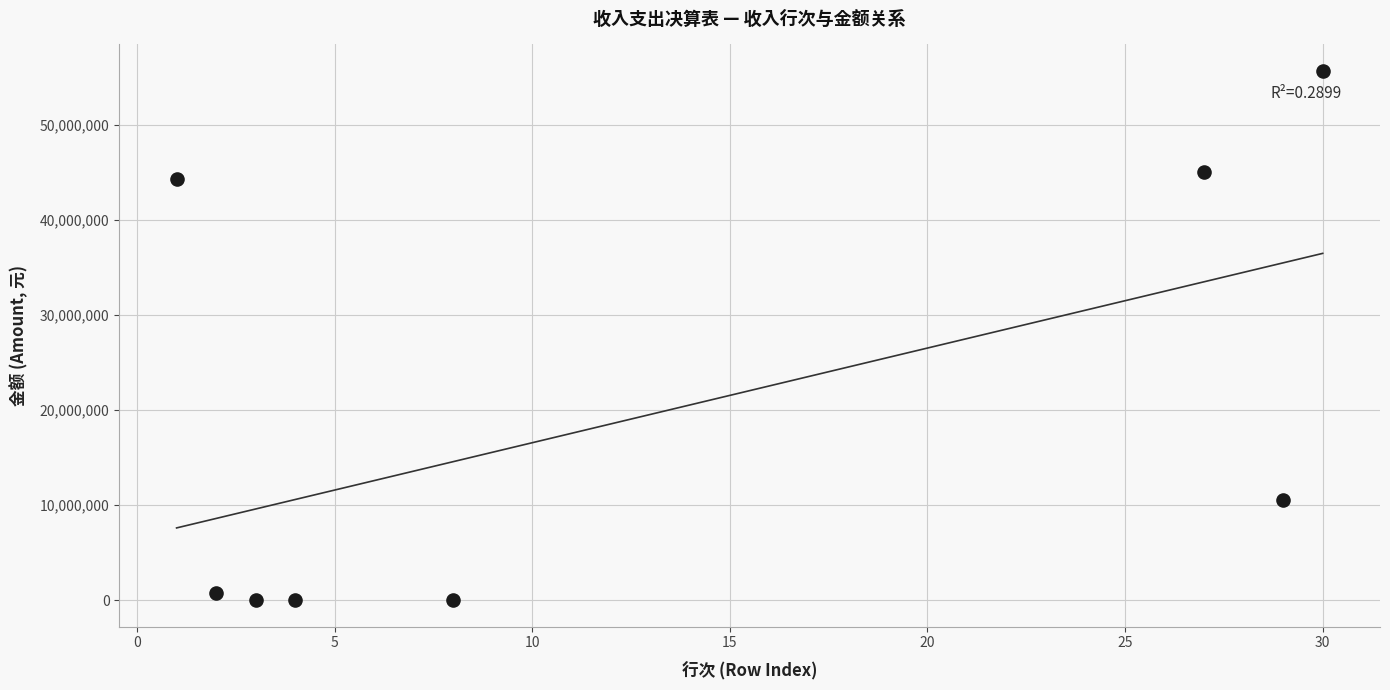

What Y value in the scatter plot is closest to 27836594?

44267438.5